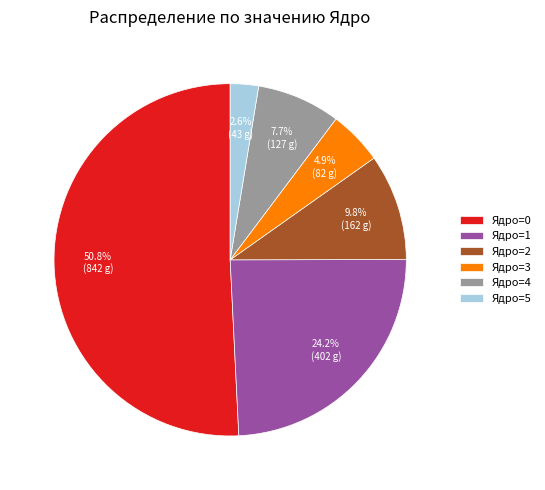

How many slices are in this pie chart?

6